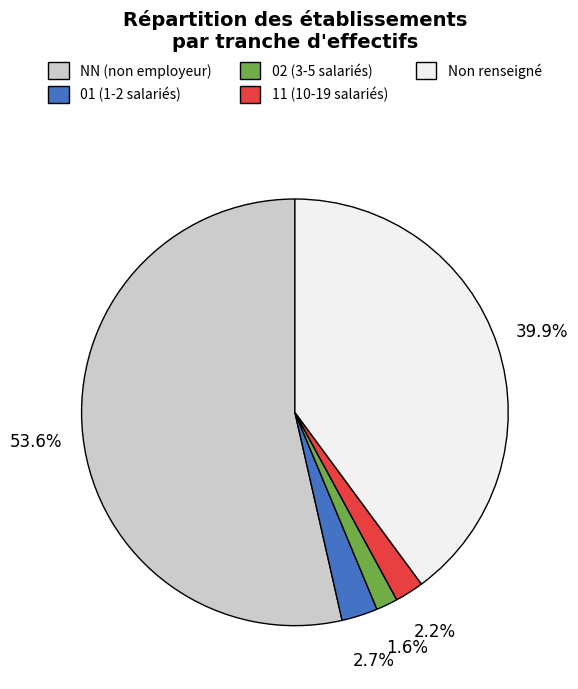

Is there any slice that represents more than half of the pie?

Yes